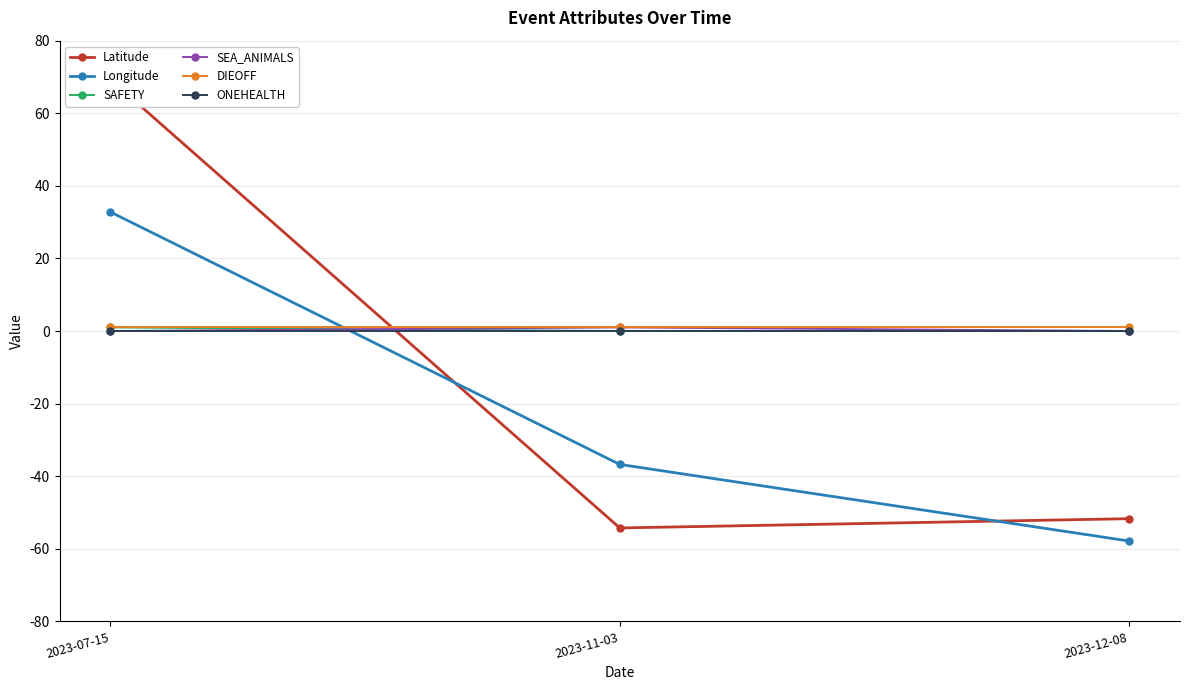

At how many categories does at least one series exceed 55?

1